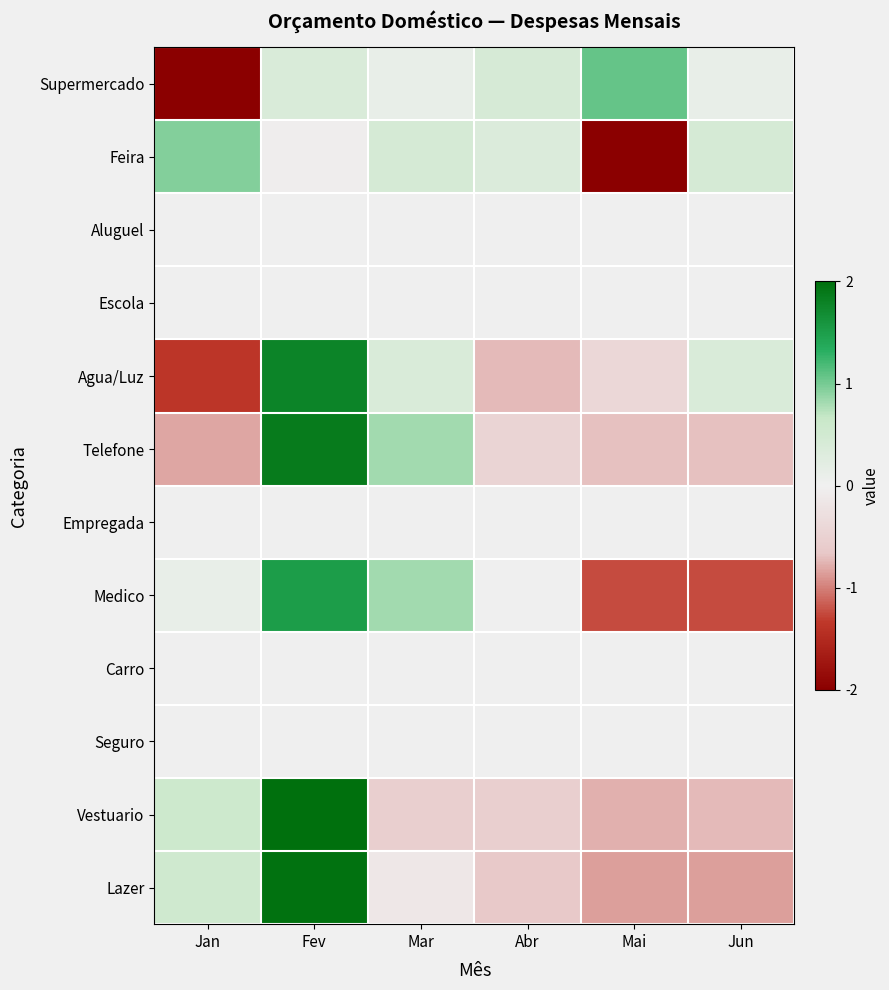

Reading left to right, list all the values displayed in this chart.

Supermercado: Jan=-2.1	Fev=0.4	Mar=0.1	Abr=0.4	Mai=1.1	Jun=0.1
Feira: Jan=0.9	Fev=-0.0	Mar=0.5	Abr=0.3	Mai=-2.1	Jun=0.5
Aluguel: Jan=0.0	Fev=0.0	Mar=0.0	Abr=0.0	Mai=0.0	Jun=0.0
Escola: Jan=0.0	Fev=0.0	Mar=0.0	Abr=0.0	Mai=0.0	Jun=0.0
Agua/Luz: Jan=-1.4	Fev=1.8	Mar=0.4	Abr=-0.7	Mai=-0.4	Jun=0.4
Telefone: Jan=-0.8	Fev=1.9	Mar=0.8	Abr=-0.5	Mai=-0.7	Jun=-0.7
Empregada: Jan=0.0	Fev=0.0	Mar=0.0	Abr=0.0	Mai=0.0	Jun=0.0
Medico: Jan=0.1	Fev=1.5	Mar=0.8	Abr=0.0	Mai=-1.2	Jun=-1.2
Carro: Jan=0.0	Fev=0.0	Mar=0.0	Abr=0.0	Mai=0.0	Jun=0.0
Seguro: Jan=0.0	Fev=0.0	Mar=0.0	Abr=0.0	Mai=0.0	Jun=0.0
Vestuario: Jan=0.6	Fev=2.0	Mar=-0.5	Abr=-0.5	Mai=-0.8	Jun=-0.7
Lazer: Jan=0.5	Fev=2.0	Mar=-0.1	Abr=-0.6	Mai=-0.9	Jun=-0.9